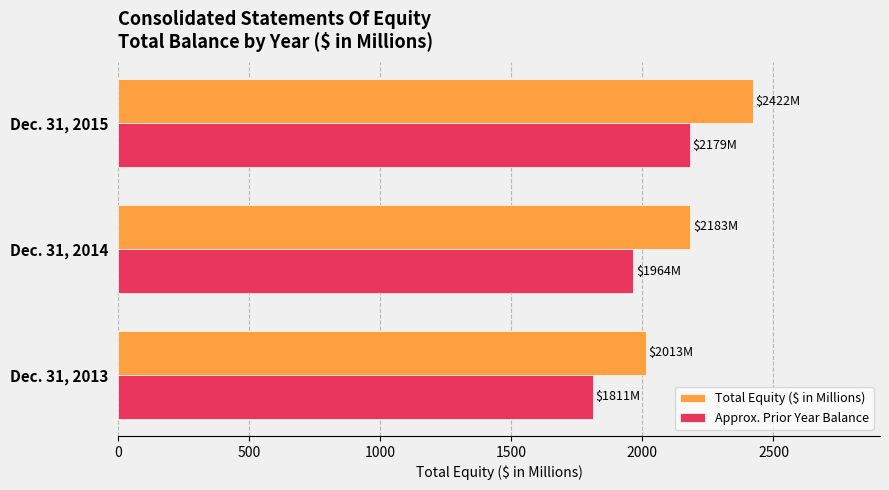

What is the total value across all series at Dec. 31, 2015?

4601.8